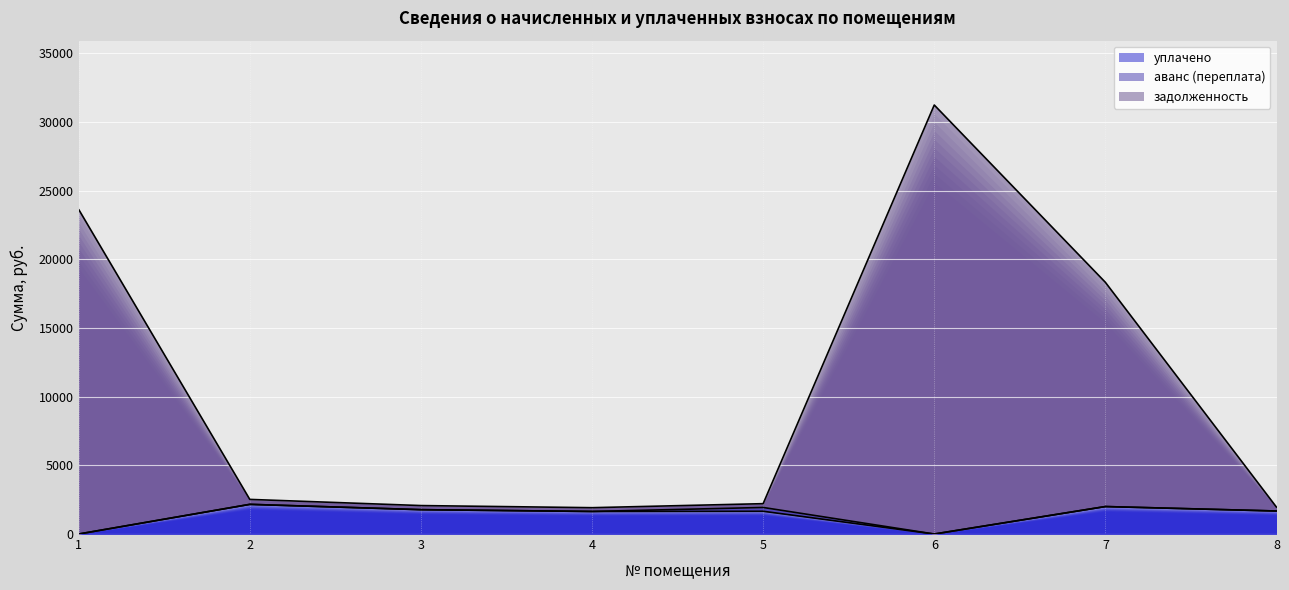

Between 2 and 8, which series saw the biggest shift?

задолженность